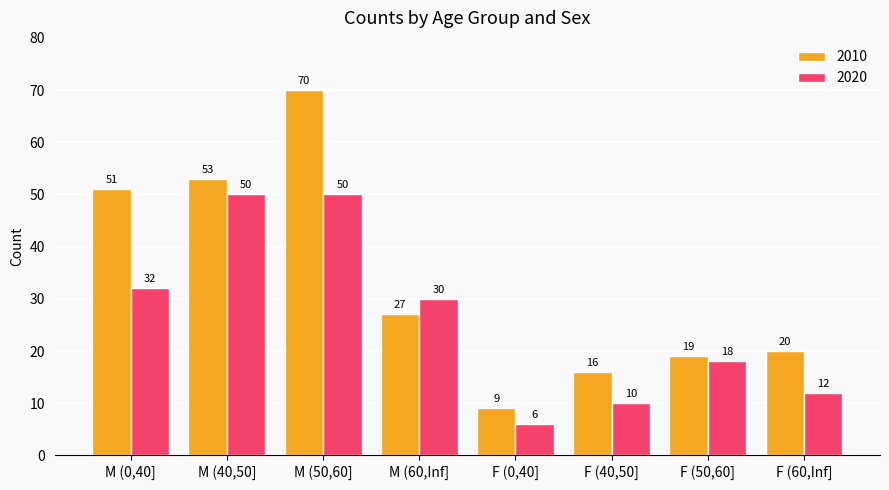

At M (40,50], list the series in order from smallest to largest.

2020, 2010